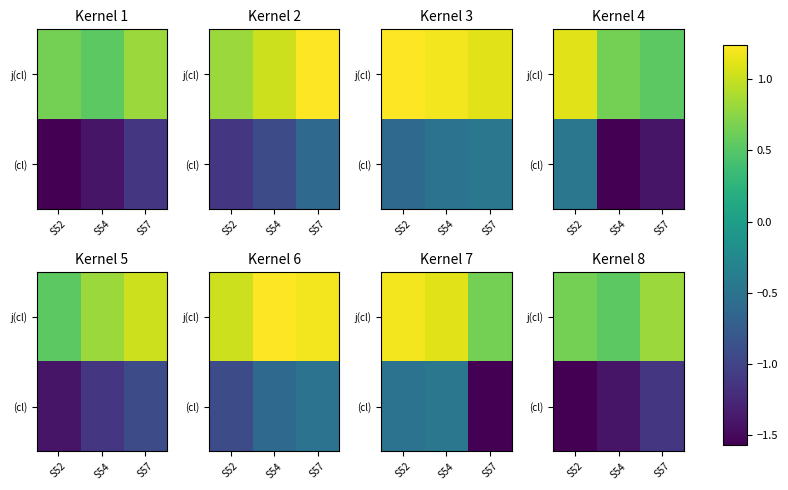

What is the average value of the (cl) series?

-1.4